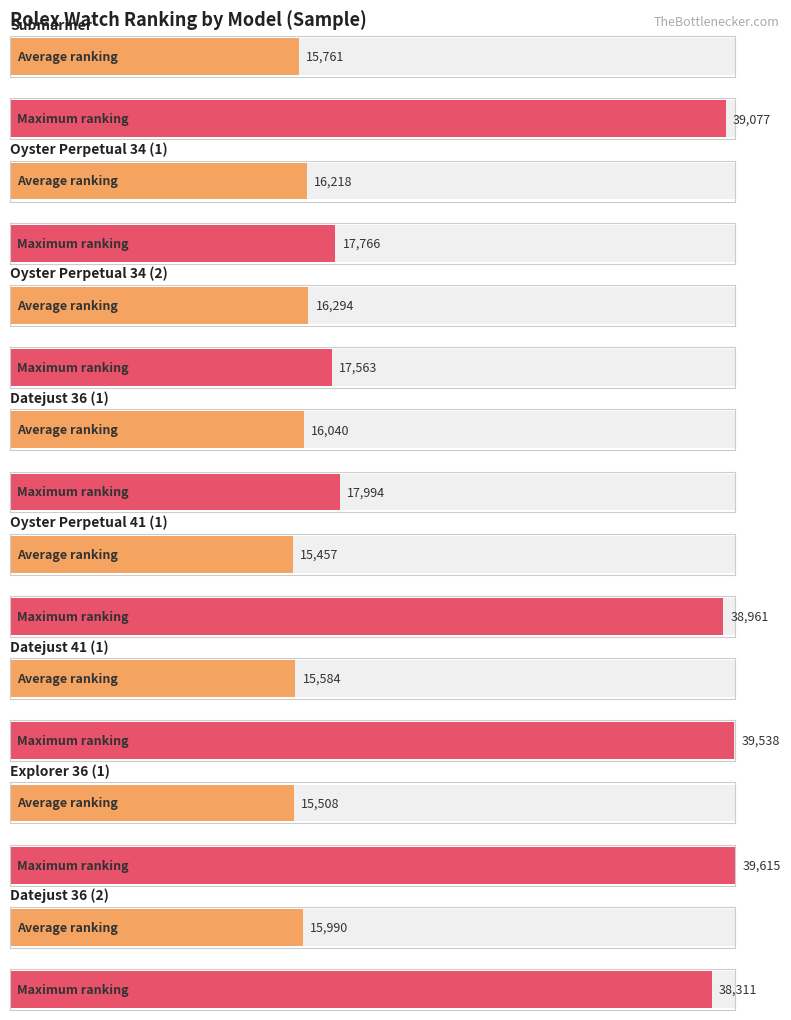

At which label is Maximum utilization closest to 28589?

Datejust 36